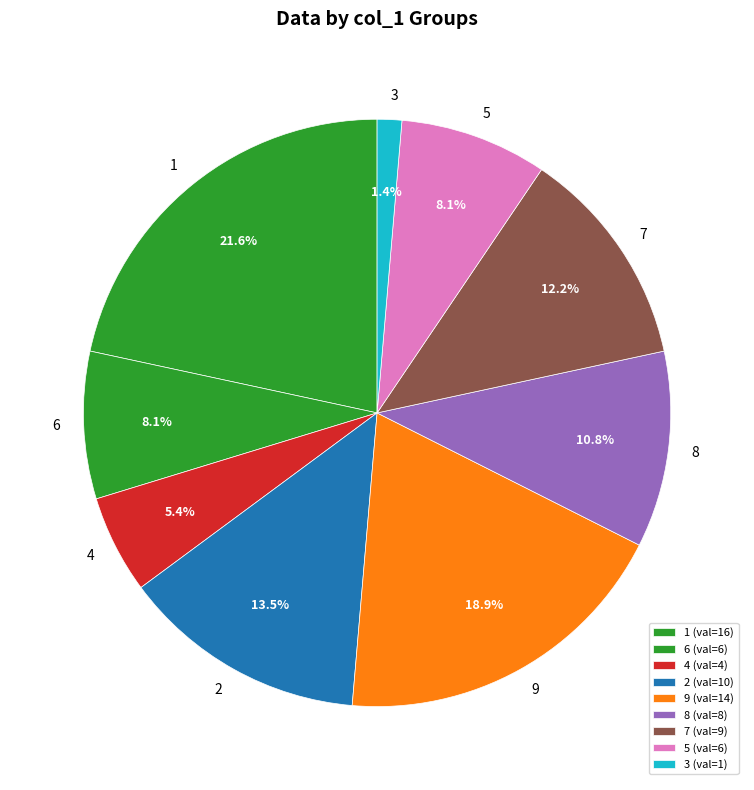

To the nearest percent, what is the difference between the 7 and 2 slice percentages?

1%